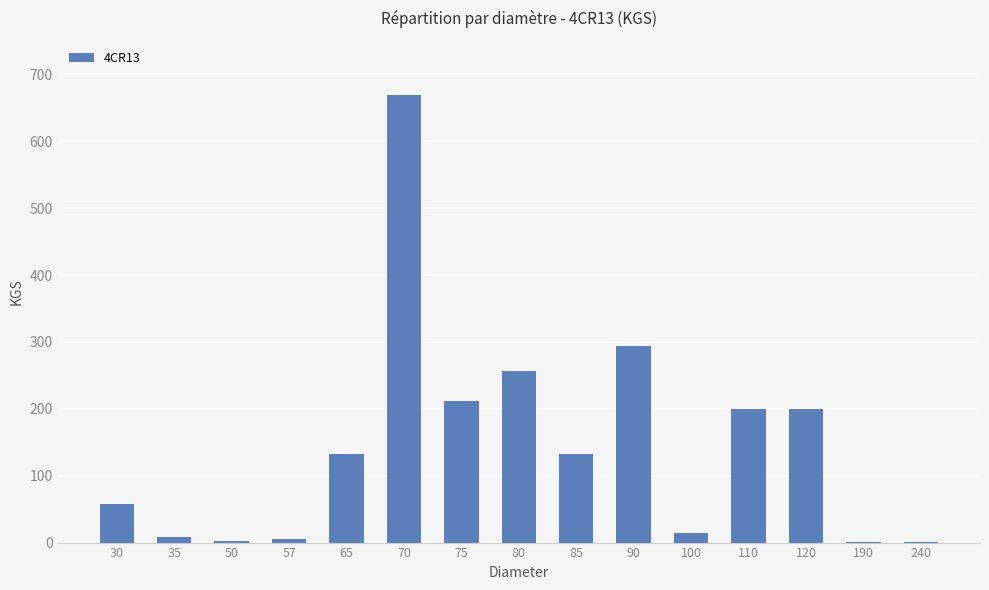

What is the sum of the values at 50 and 70?

672